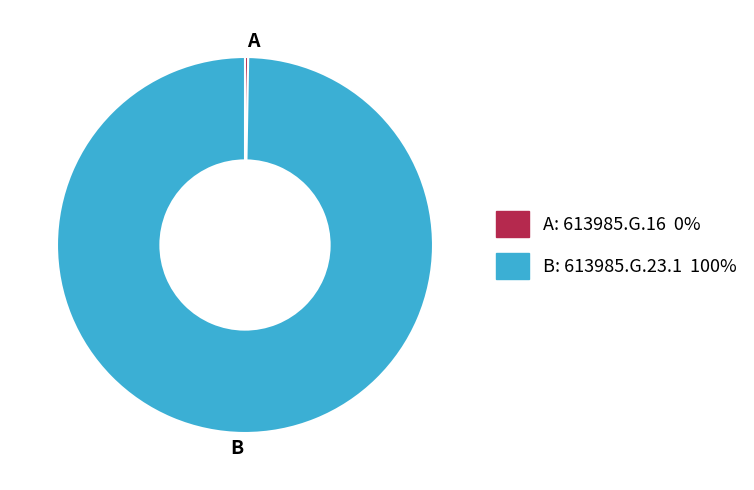

Which slice is the largest?

B